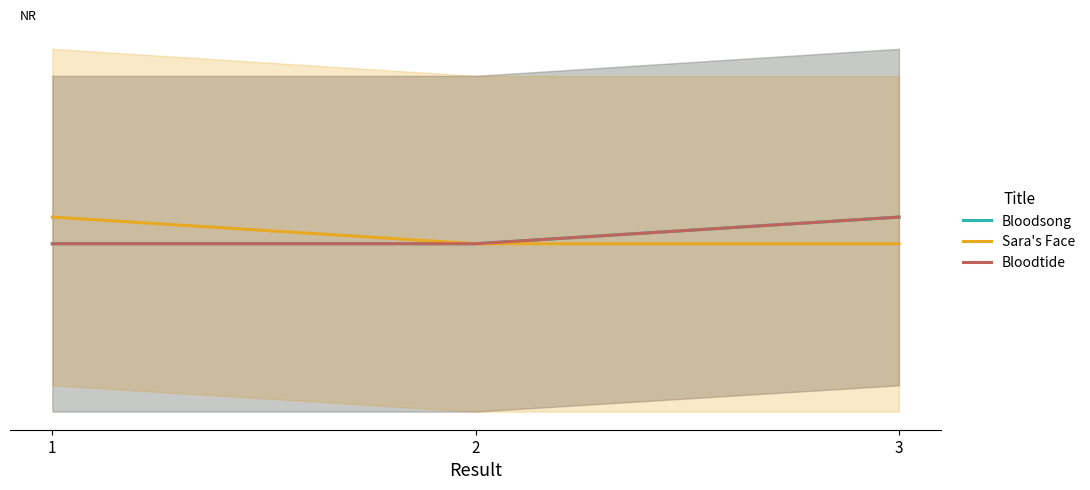

What is the value of the Bloodtide point at the 3rd from the left?

41498922